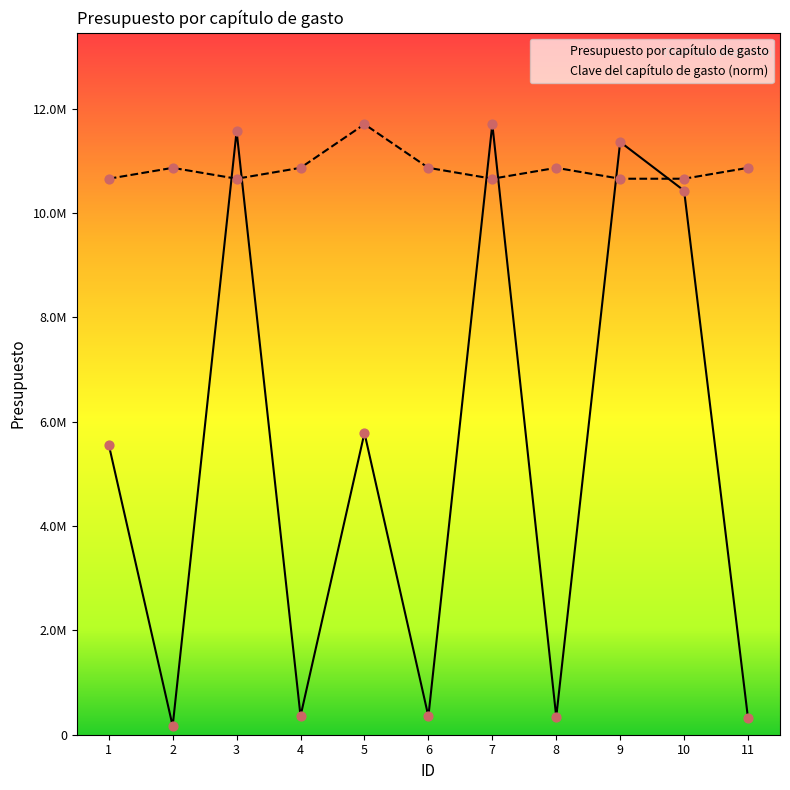

What is the total value across all series at 7?

22353112.6